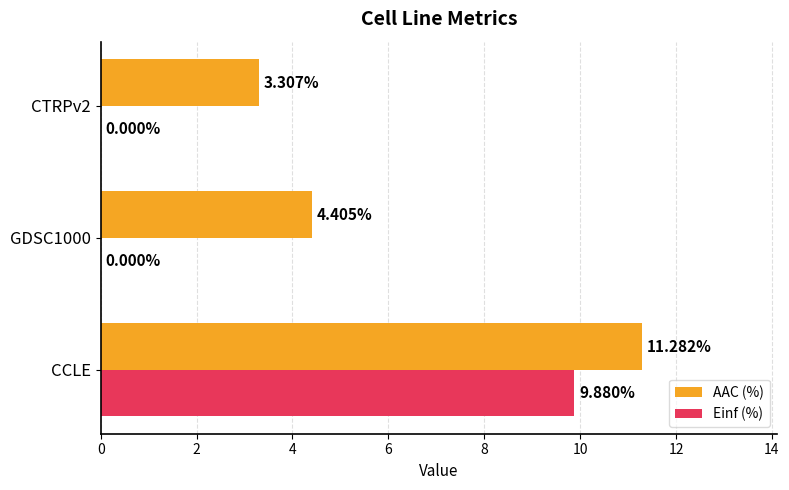

Which category has the highest value across all series?

CCLE